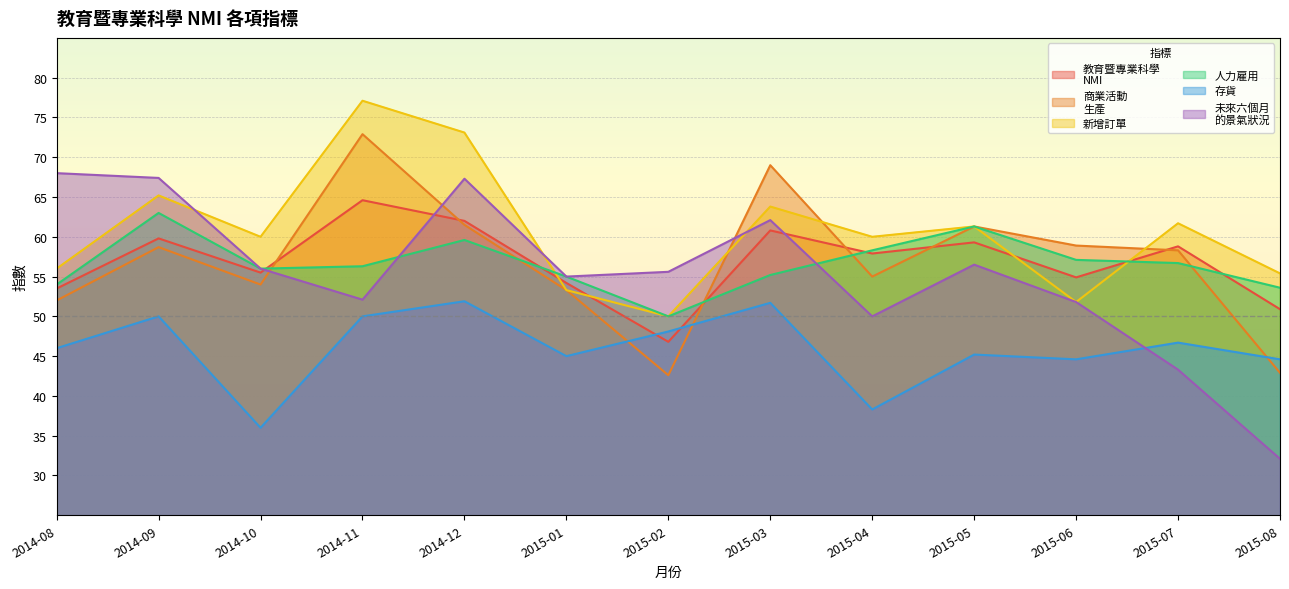

List the series in order of their peak value, highest first.

新增訂單, 商業活動
生產, 未來六個月
的景氣狀況, 教育暨專業科學
NMI, 人力雇用, 存貨